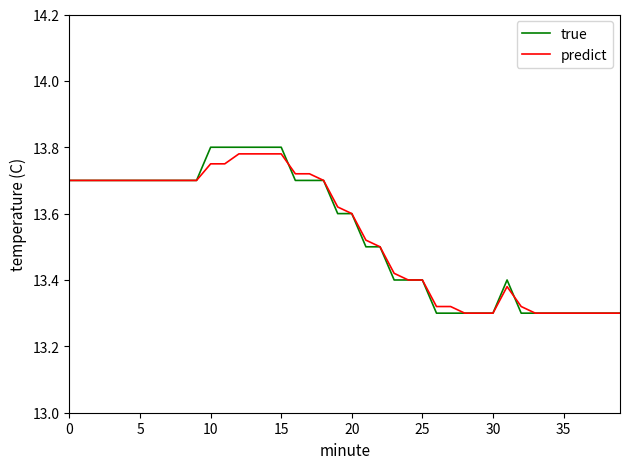

At how many categories does at least one series exceed 13?

40